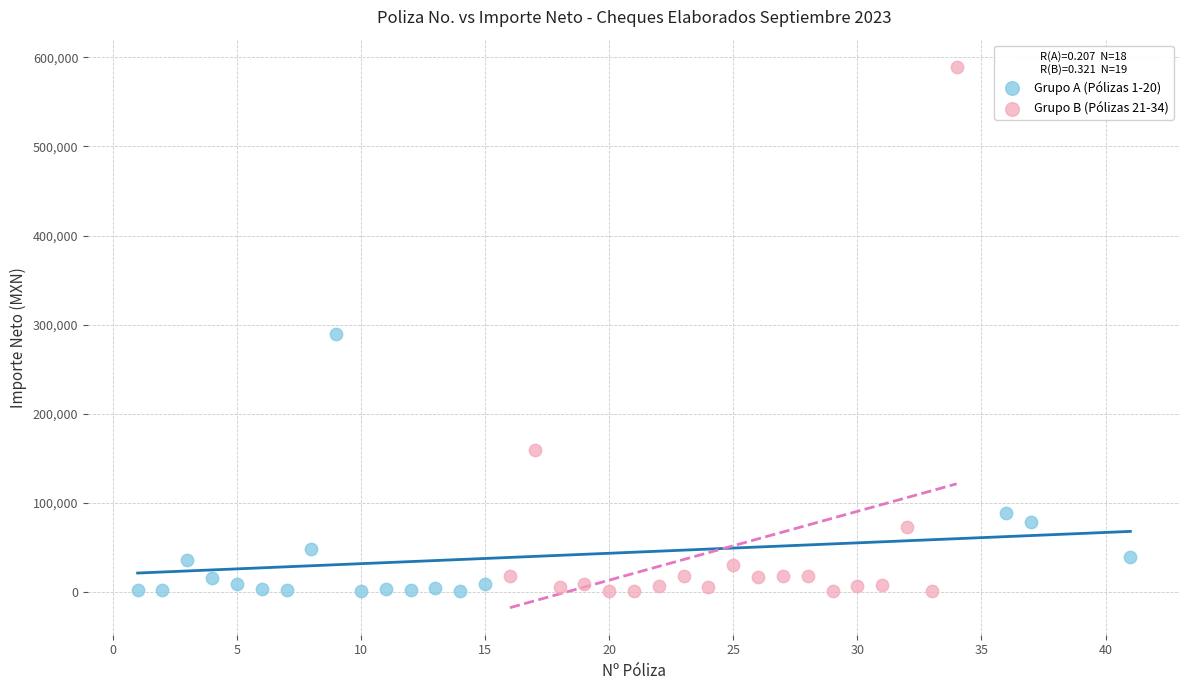

Which series reaches the maximum Y coordinate?

Grupo B (Pólizas 21-34)